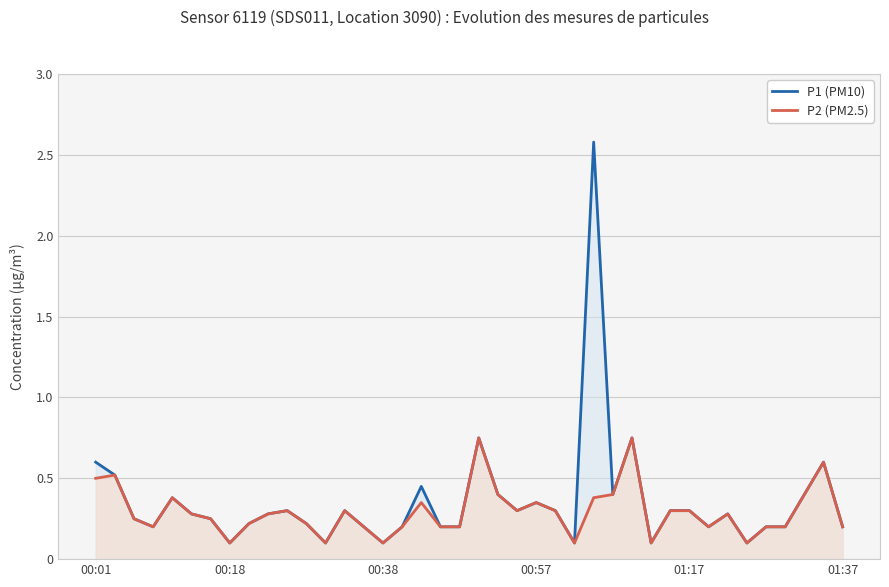

Reading left to right, what are all the values shown in this chart?

P1 (PM10): 0.6	0.5	0.2	0.2	0.4	0.3	0.2	0.1	0.2	0.3	0.3	0.2	0.1	0.3	0.2	0.1	0.2	0.5	0.2	0.2	0.8	0.4	0.3	0.3	0.3	0.1	2.6	0.4	0.8	0.1	0.3	0.3	0.2	0.3	0.1	0.2	0.2	0.4	0.6	0.2
P2 (PM2.5): 0.5	0.5	0.2	0.2	0.4	0.3	0.2	0.1	0.2	0.3	0.3	0.2	0.1	0.3	0.2	0.1	0.2	0.3	0.2	0.2	0.8	0.4	0.3	0.3	0.3	0.1	0.4	0.4	0.8	0.1	0.3	0.3	0.2	0.3	0.1	0.2	0.2	0.4	0.6	0.2